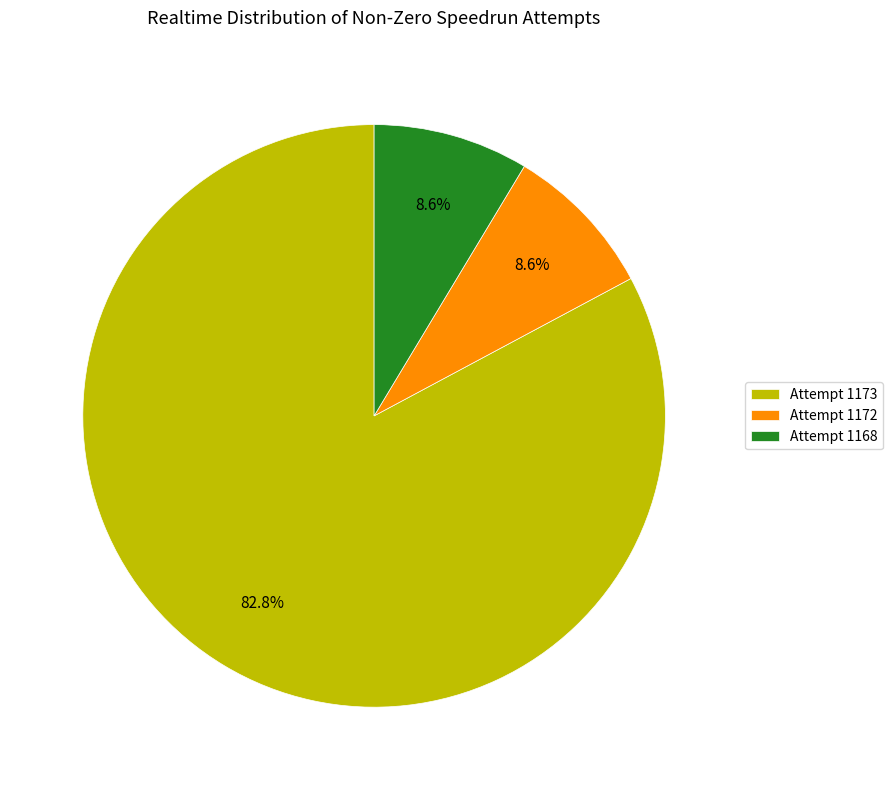

What is the total percentage of Attempt 1172 and Attempt 1168?

17.2%